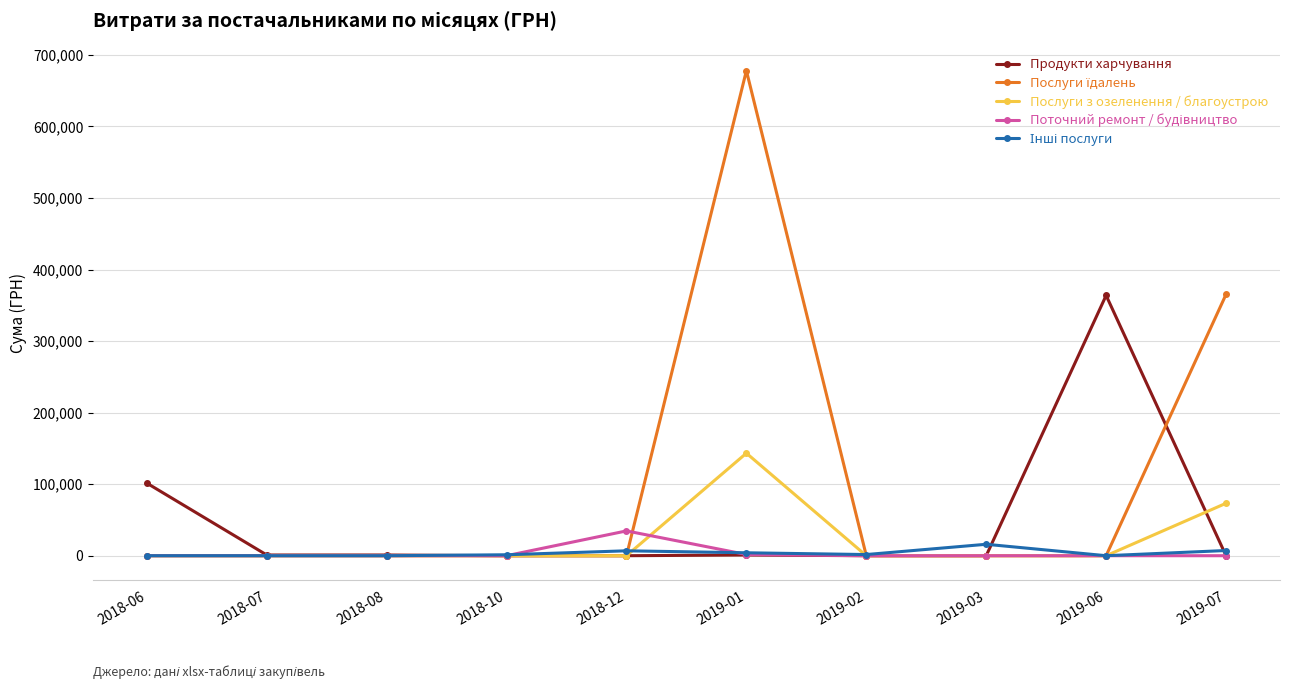

At how many categories does at least one series exceed 311701?

3